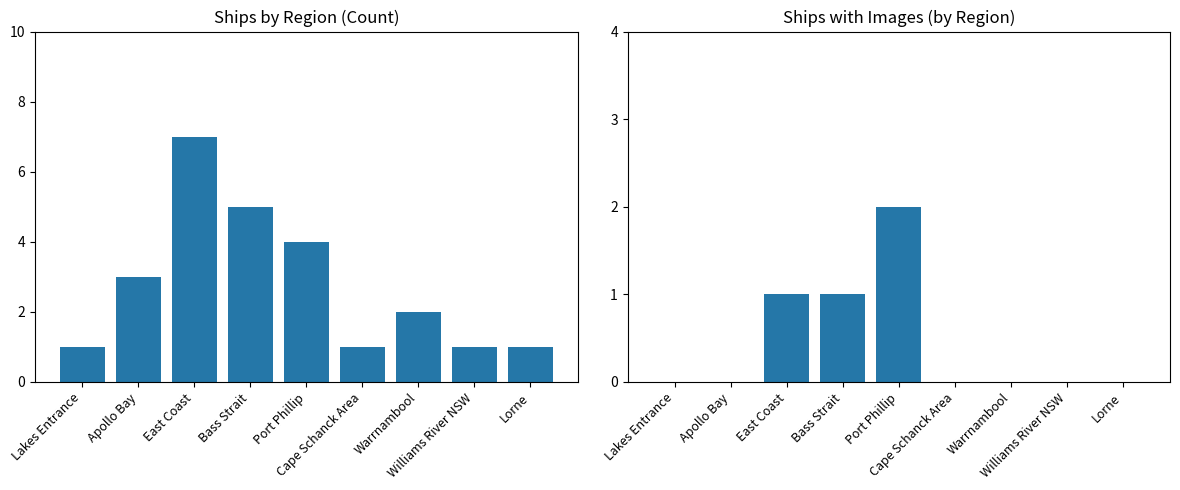

Are the bars grouped side by side (vs. stacked)?

Yes